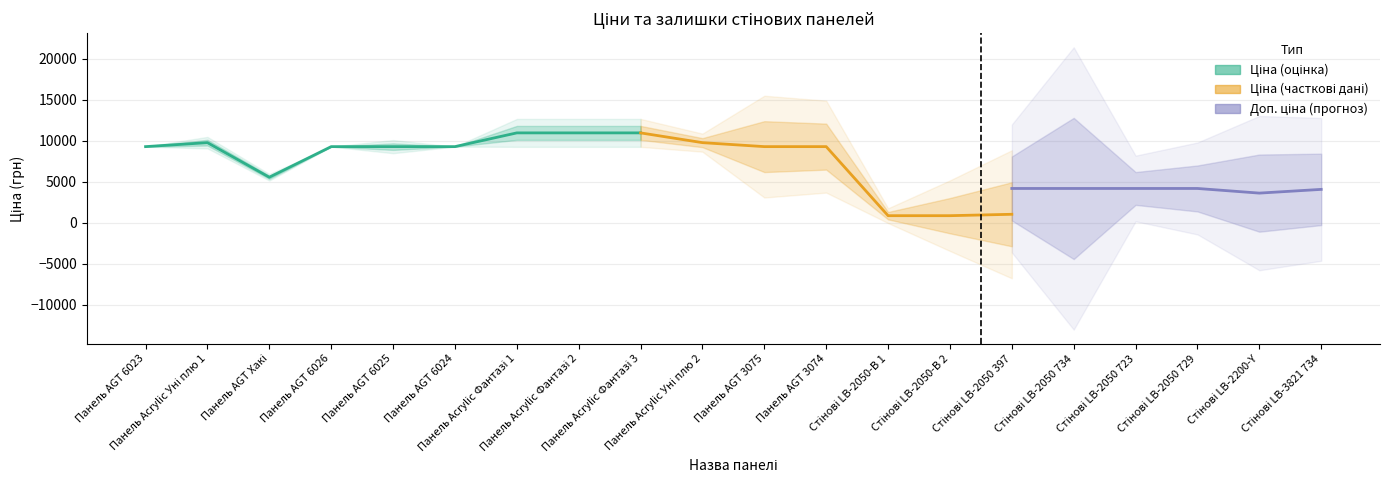

How many values in the Ціна series are below 9290?

9